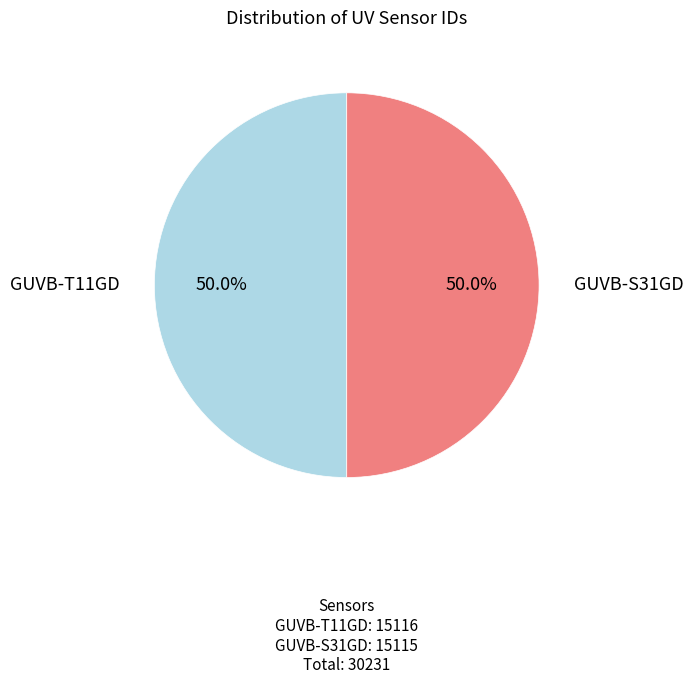

How many segments does this pie chart have?

2